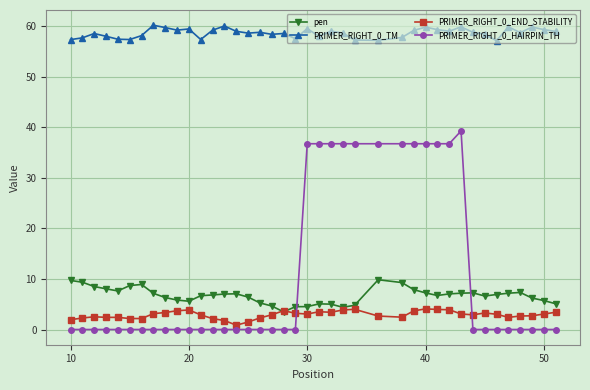

Rank the series by their maximum value, from highest to lowest.

PRIMER_RIGHT_0_TM, PRIMER_RIGHT_0_HAIRPIN_TH, pen, PRIMER_RIGHT_0_END_STABILITY